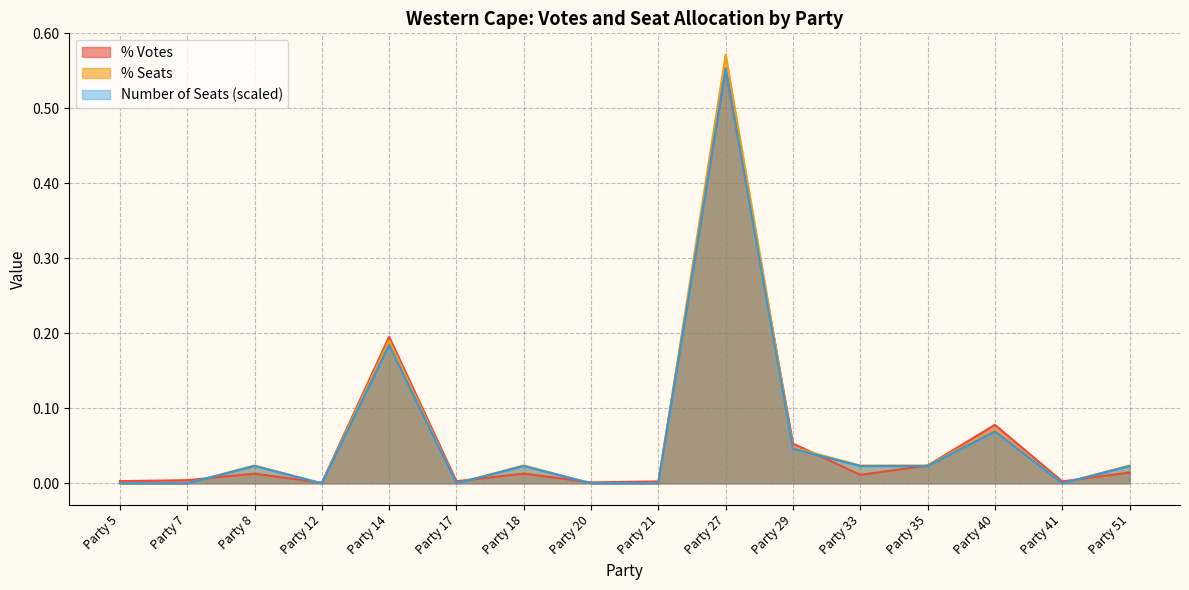

What is the total value across all series at Party 18?

0.1